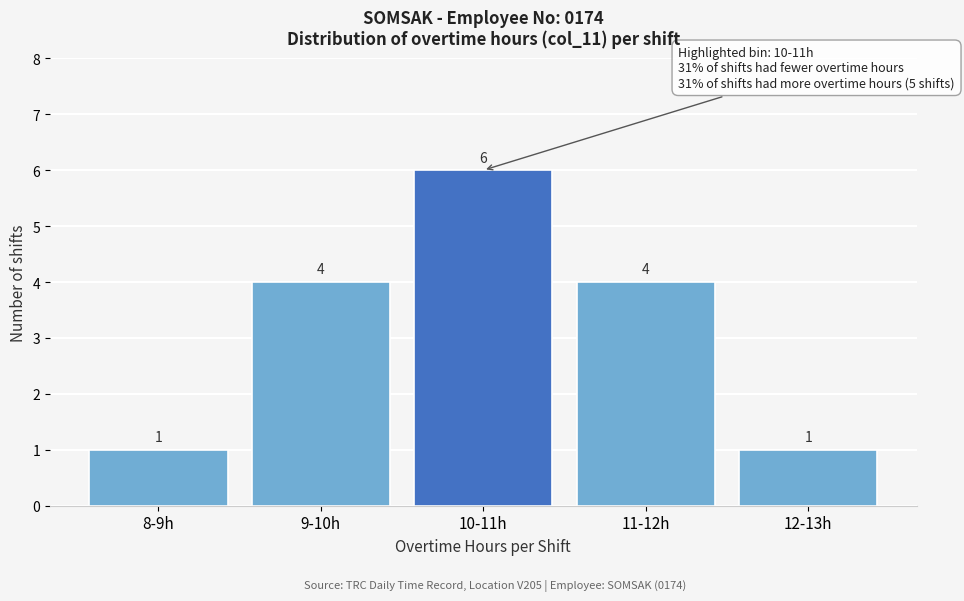

Reading left to right, list all the values displayed in this chart.

1	4	6	4	1